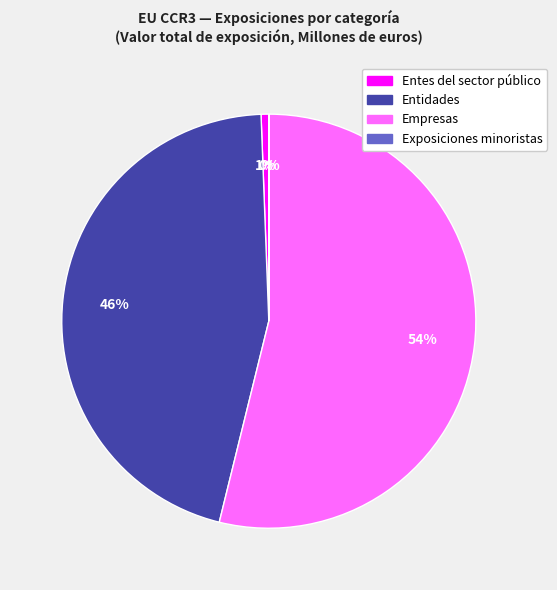

Do Empresas and Entes del sector público together represent more than half of the pie?

Yes